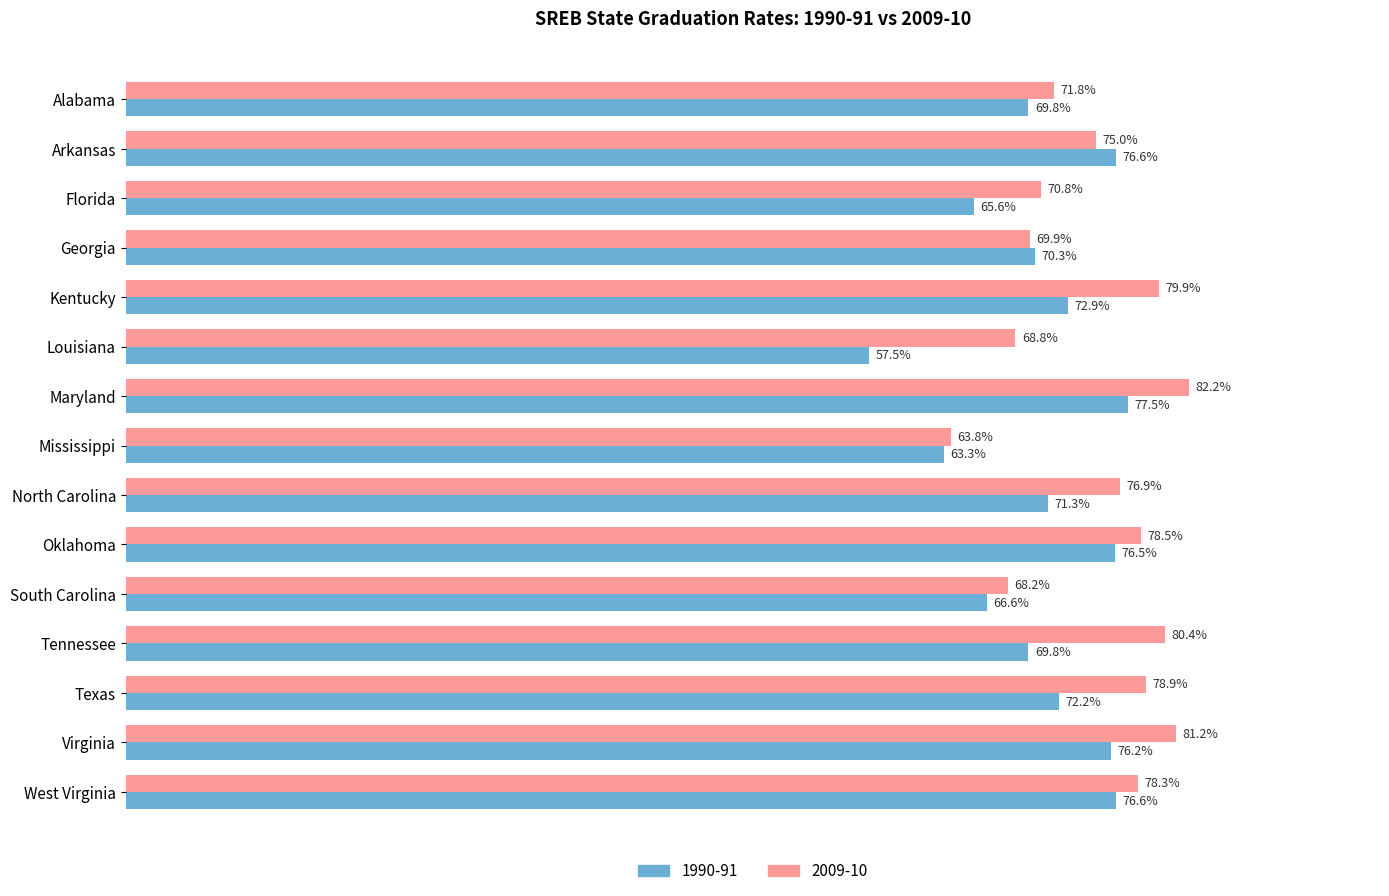

List the series in order of their overall mean, lowest first.

1990-91, 2009-10